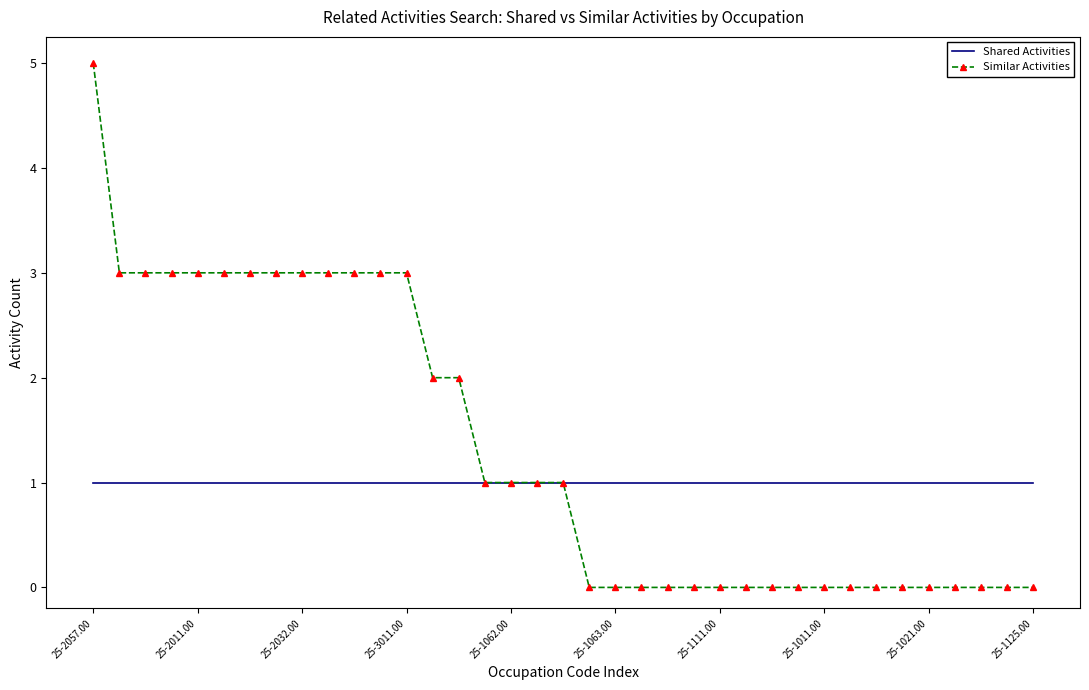

Rank the series by their average value, from lowest to highest.

Shared Activities, Similar Activities